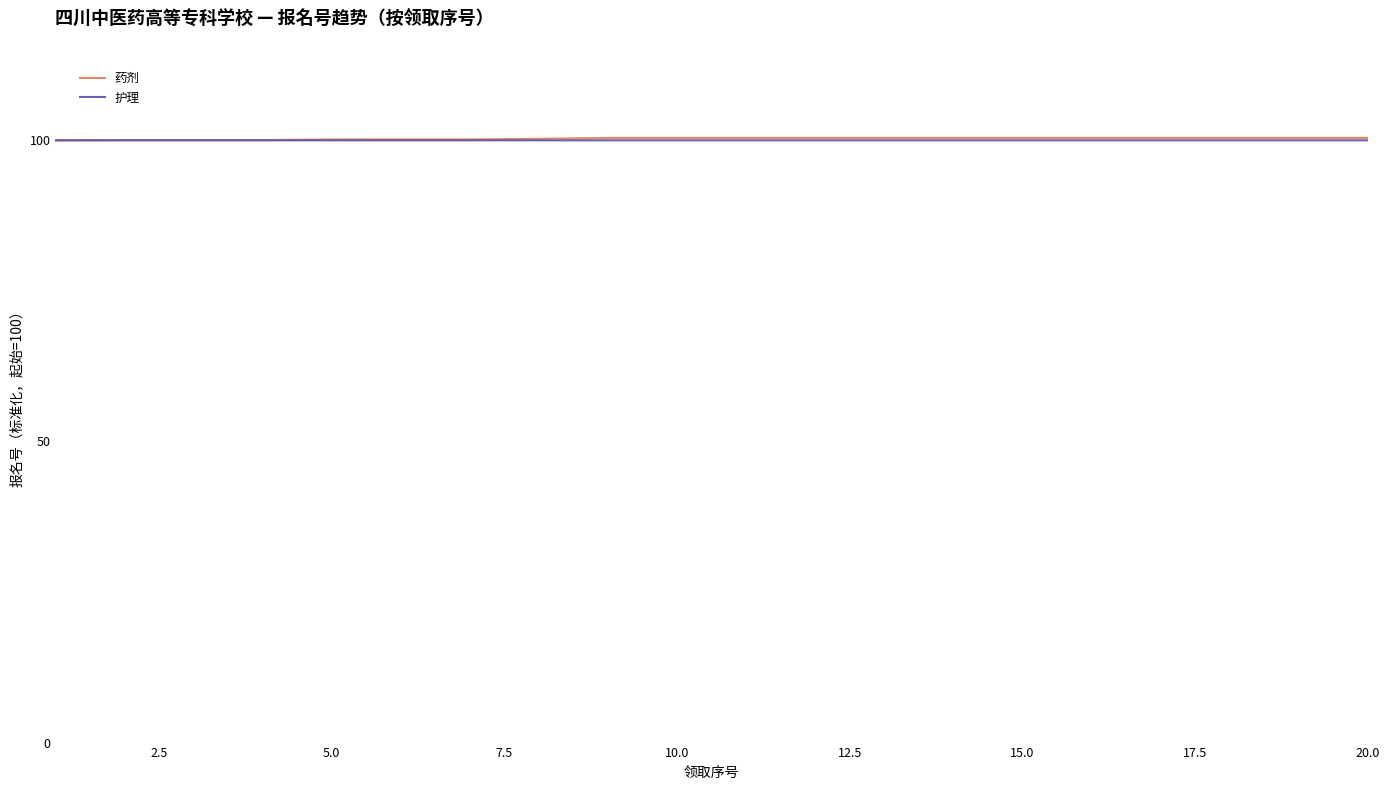

What is the greatest value displayed?

100.4